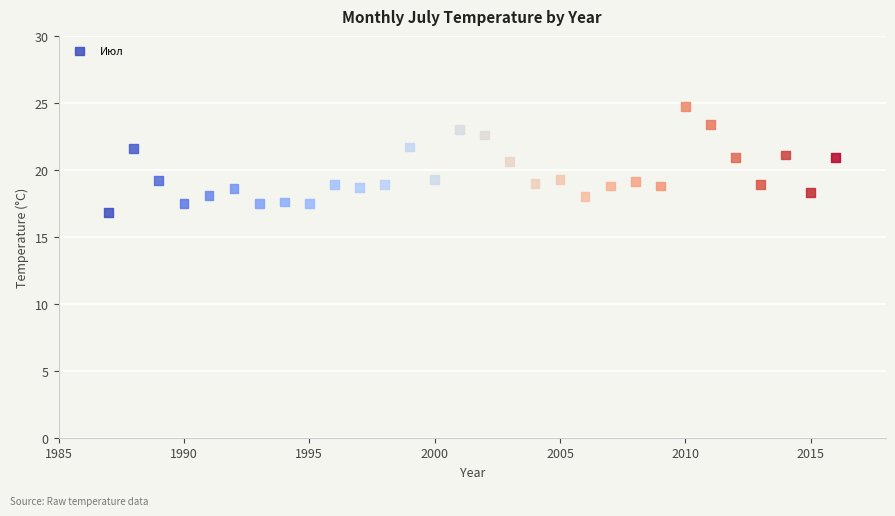

What is the range of Y values (max minus min)?

7.9